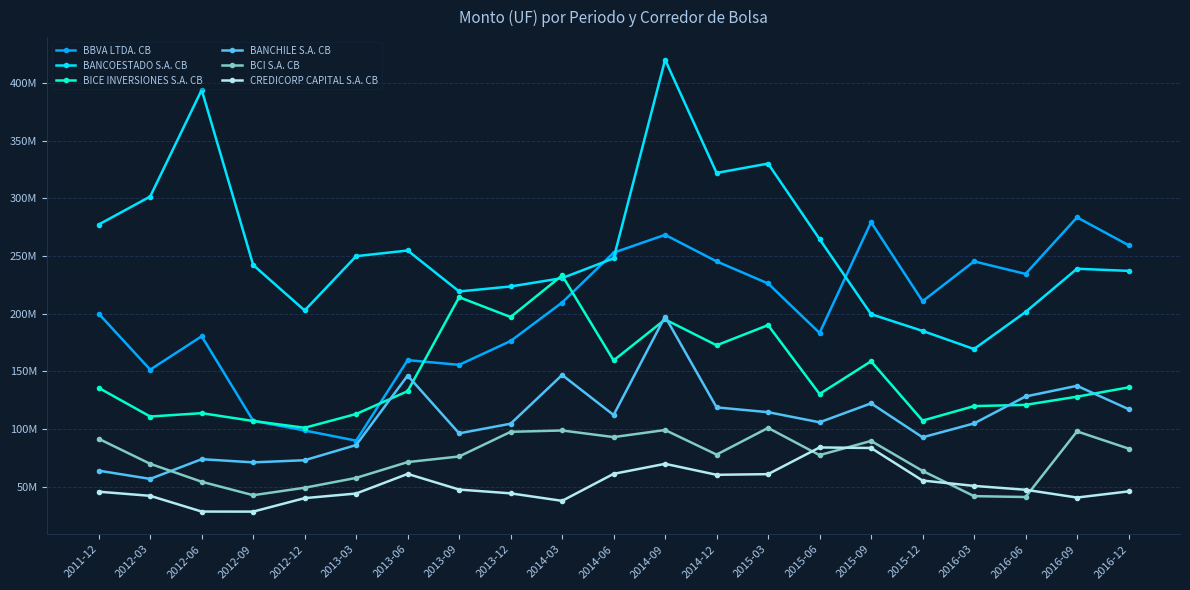

What are all the series names shown in the legend?

BBVA LTDA. CB, BANCOESTADO S.A. CB, BICE INVERSIONES S.A. CB, BANCHILE S.A. CB, BCI S.A. CB, CREDICORP CAPITAL S.A. CB